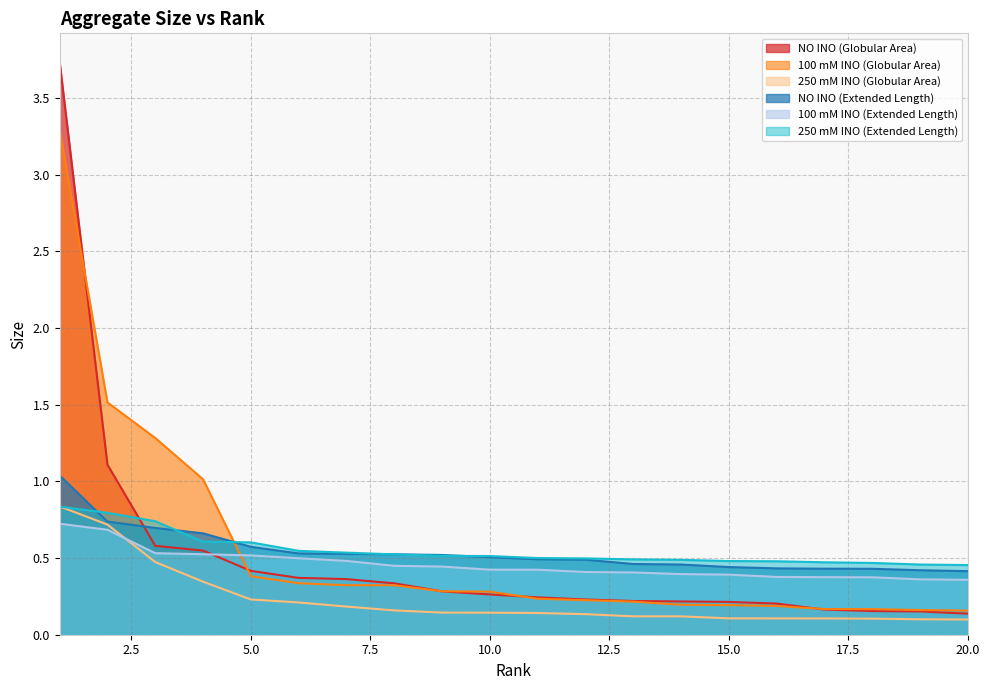

True or false: 250 mM INO (Globular Area) and 100 mM INO (Globular Area) cross at least once.

False